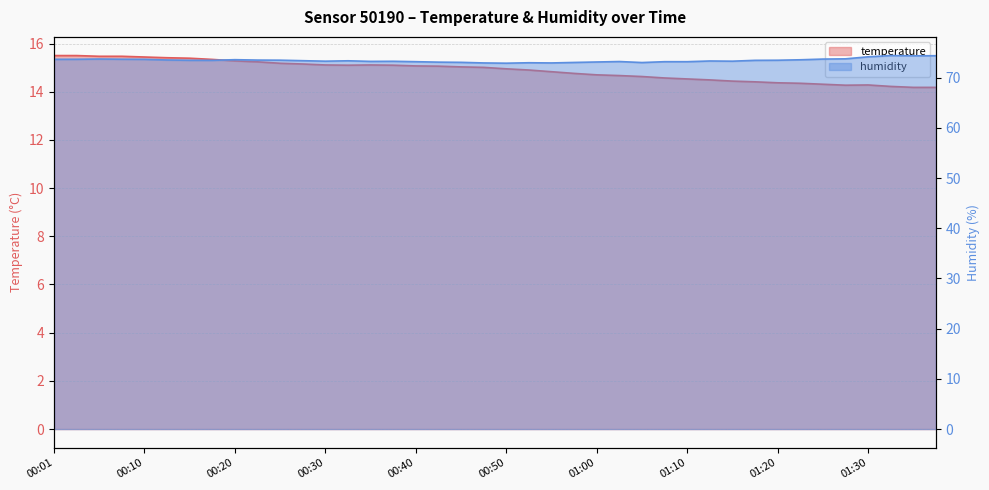

At which category is the sum across all series the highest?

00:06